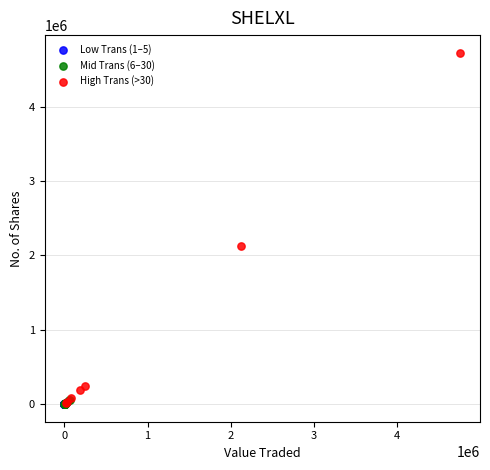

Which series has the largest Y range (max minus min)?

High Trans (>30)